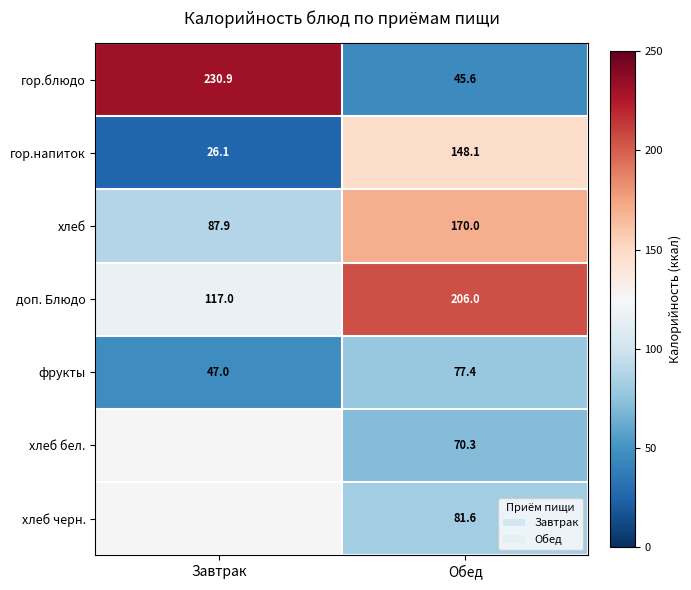

Rank the series at Обед from highest to lowest value.

доп. Блюдо, хлеб, гор.напиток, хлеб черн., фрукты, хлеб бел., гор.блюдо